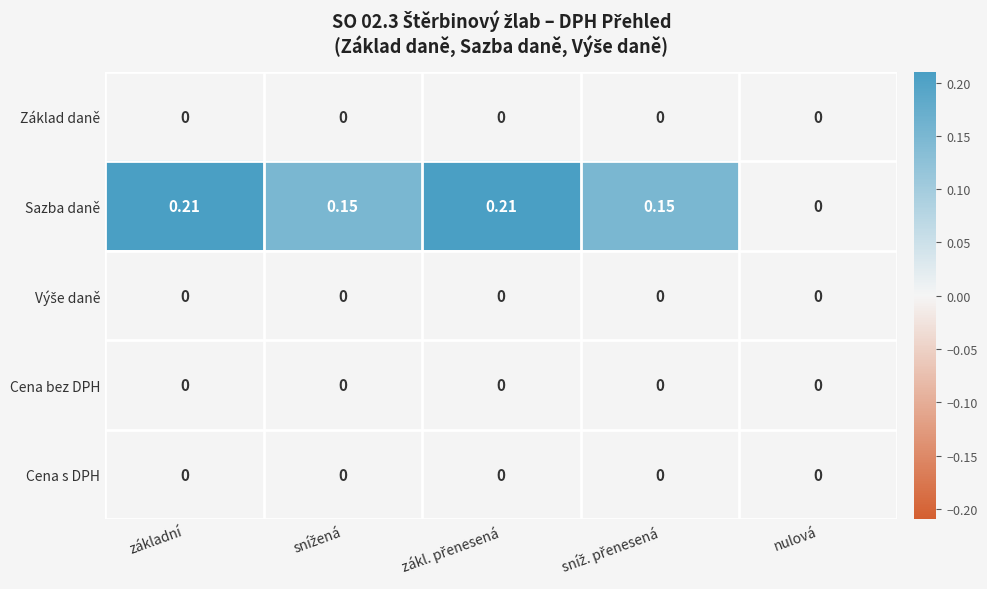

Is the value of Sazba daně at základní greater than the value of Cena bez DPH at základní?

Yes